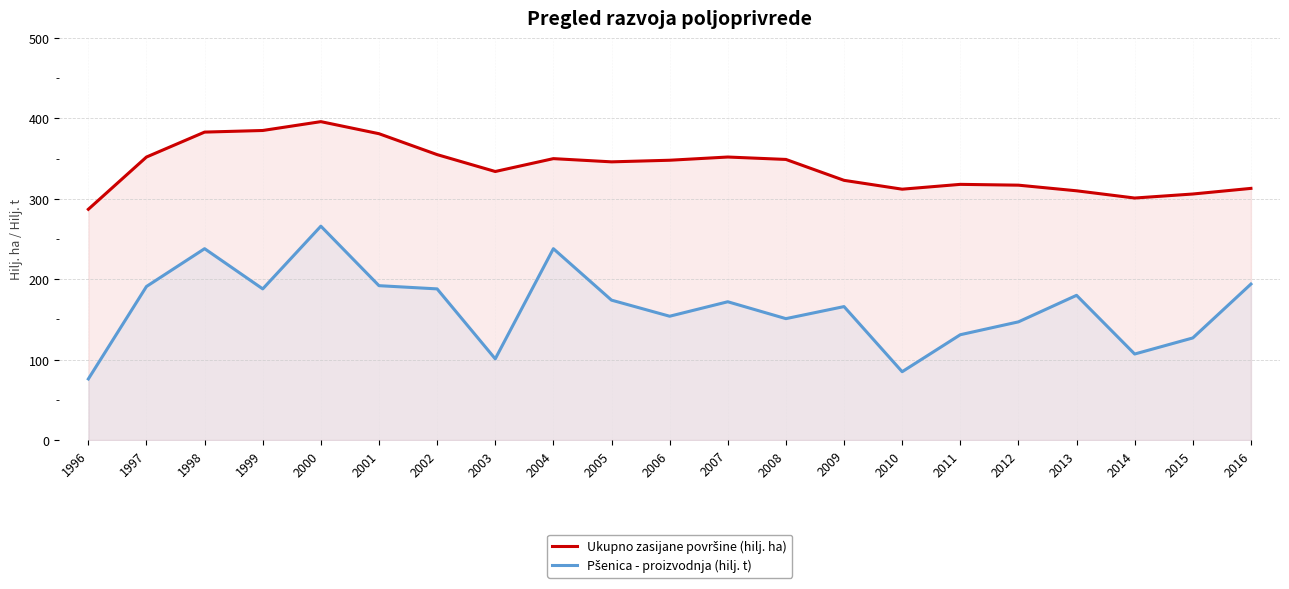

What is the value of the Pšenica - proizvodnja (hilj. t) point at the 5th from the left?

266